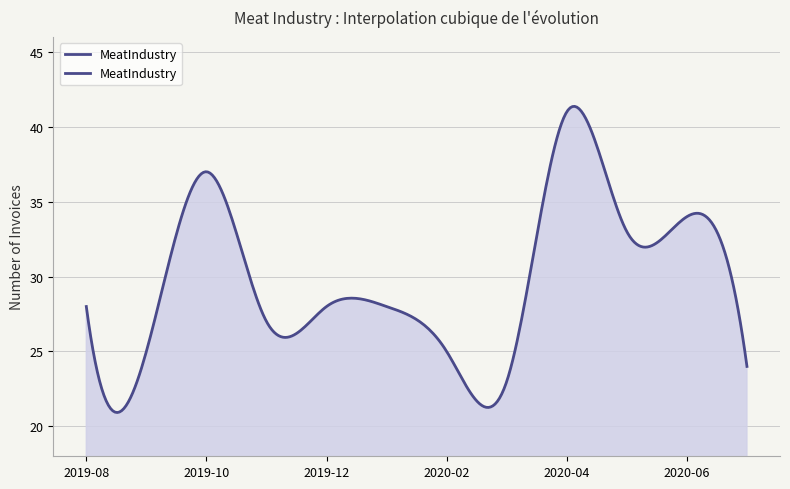

True or false: the data has more than 2 interior local peaks.

True